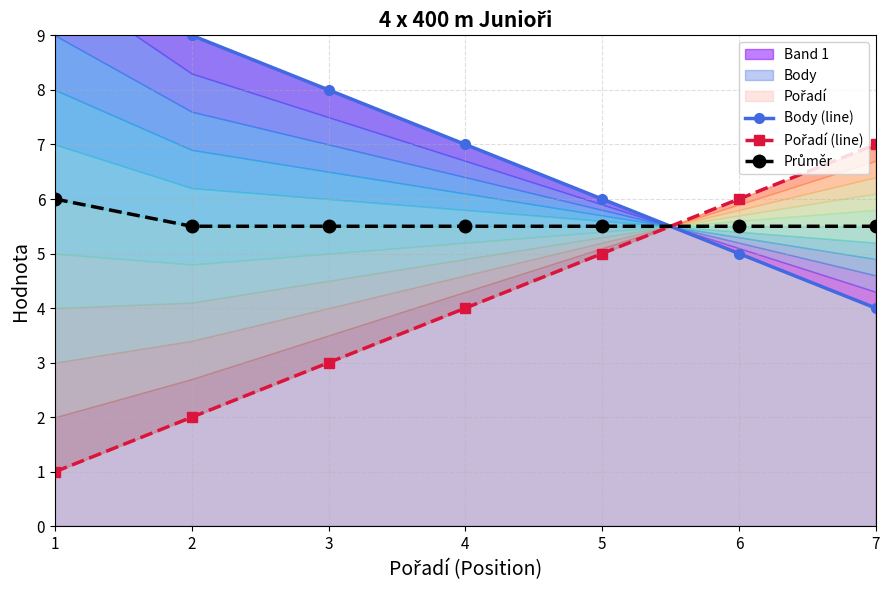

Does the chart display data point markers on the line(s)?

Yes